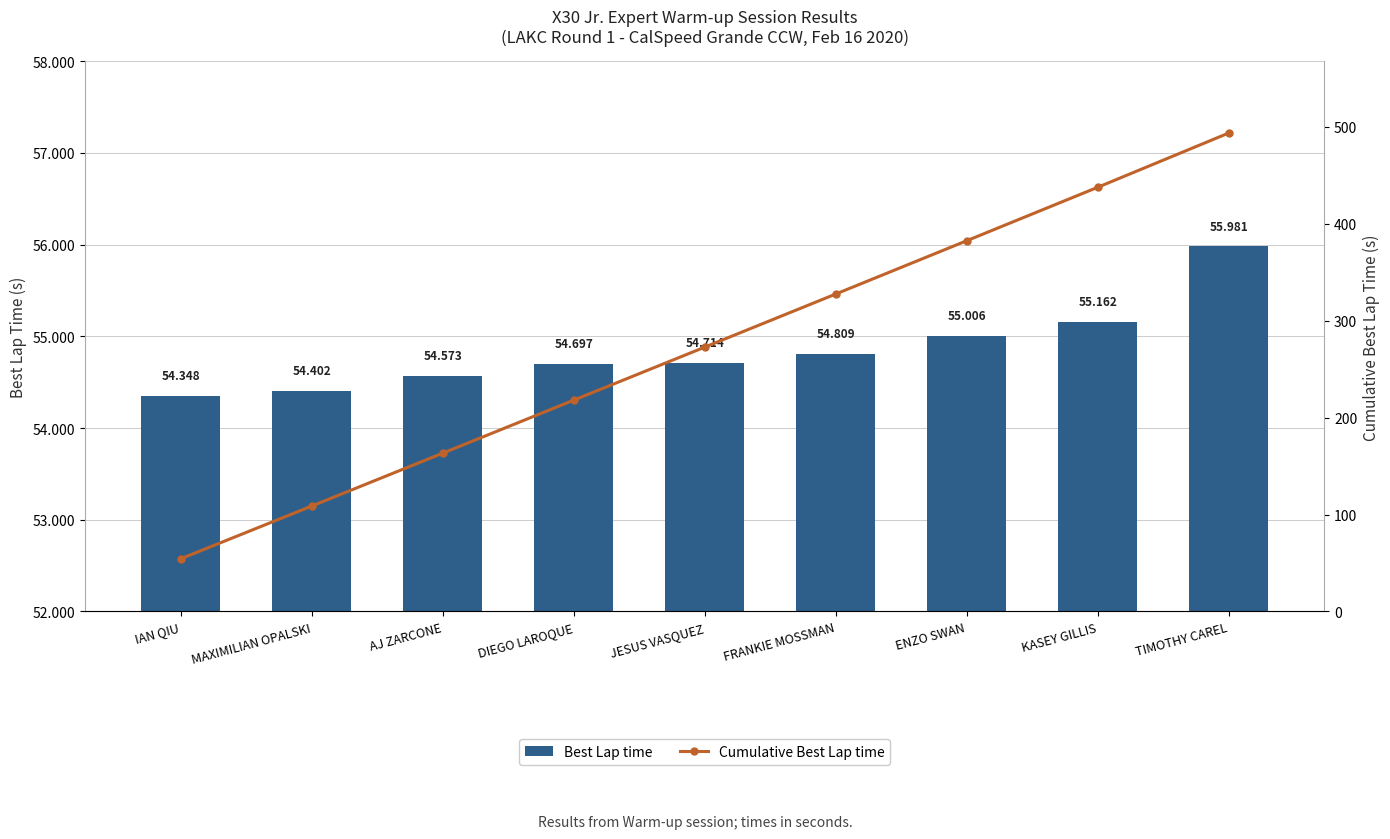

Reading right to left, what are all the values shown in this chart?

Best Lap time: TIMOTHY CAREL=56.0	KASEY GILLIS=55.2	ENZO SWAN=55.0	FRANKIE MOSSMAN=54.8	JESUS VASQUEZ=54.7	DIEGO LAROQUE=54.7	AJ ZARCONE=54.6	MAXIMILIAN OPALSKI=54.4	IAN QIU=54.3
Cumulative Best Lap time: TIMOTHY CAREL=493.7	KASEY GILLIS=437.7	ENZO SWAN=382.5	FRANKIE MOSSMAN=327.5	JESUS VASQUEZ=272.7	DIEGO LAROQUE=218.0	AJ ZARCONE=163.3	MAXIMILIAN OPALSKI=108.8	IAN QIU=54.3